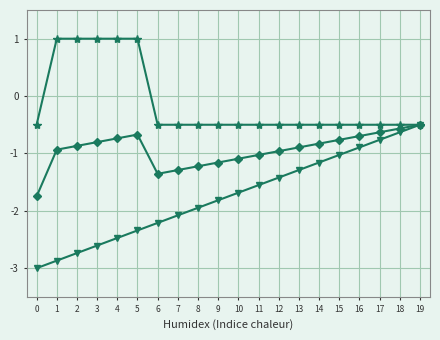

What is the maximum value shown in the chart?

1.0